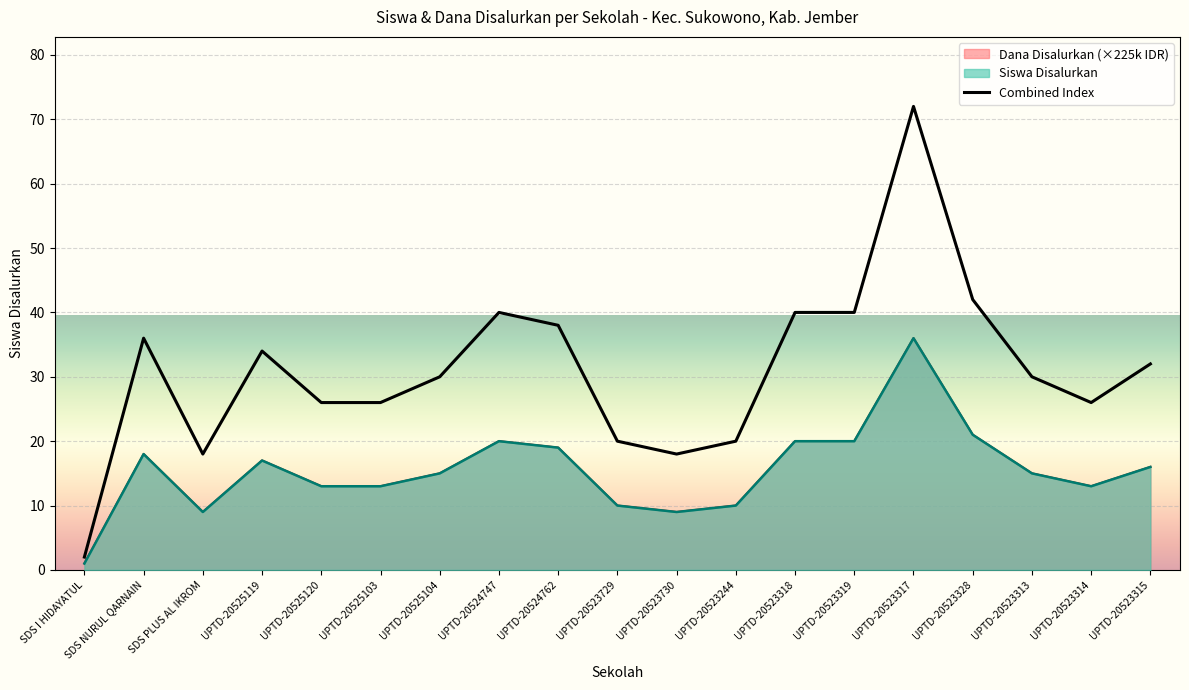

What is the lowest value of the Siswa Disalurkan series?

1